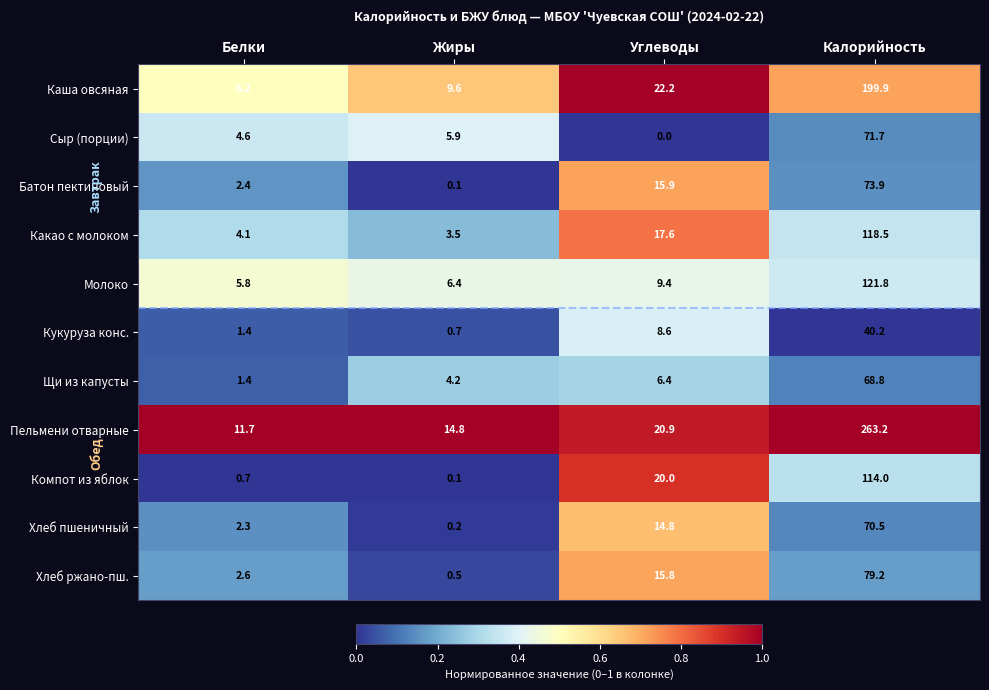

At which category is the sum across all series the highest?

Калорийность